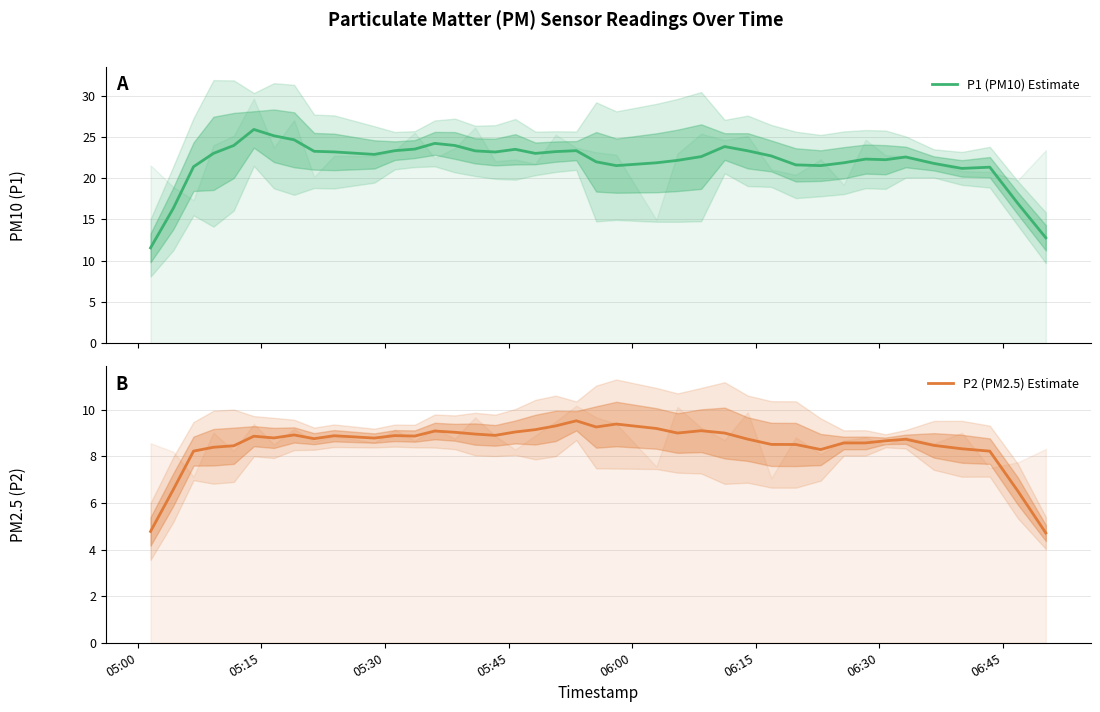

True or false: P2 (PM2.5) Estimate has a value of 5.6 at 27.

False